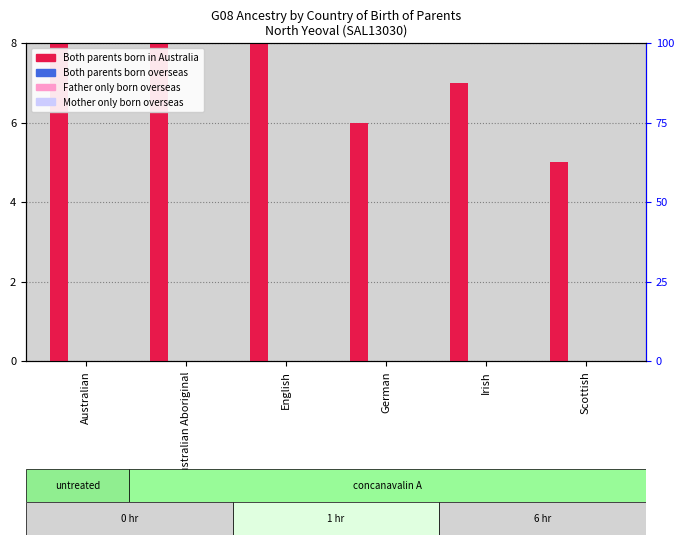

At which label does Both parents born overseas reach its peak?

Australian